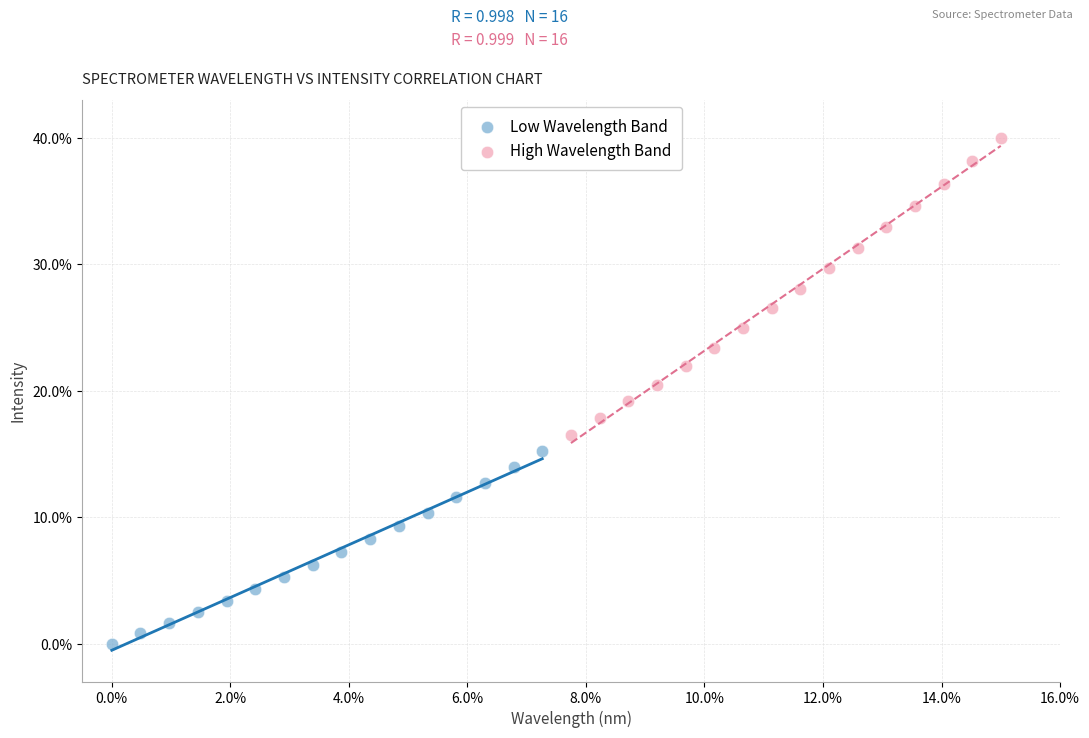

Which series has the largest Y range (max minus min)?

High Wavelength Band